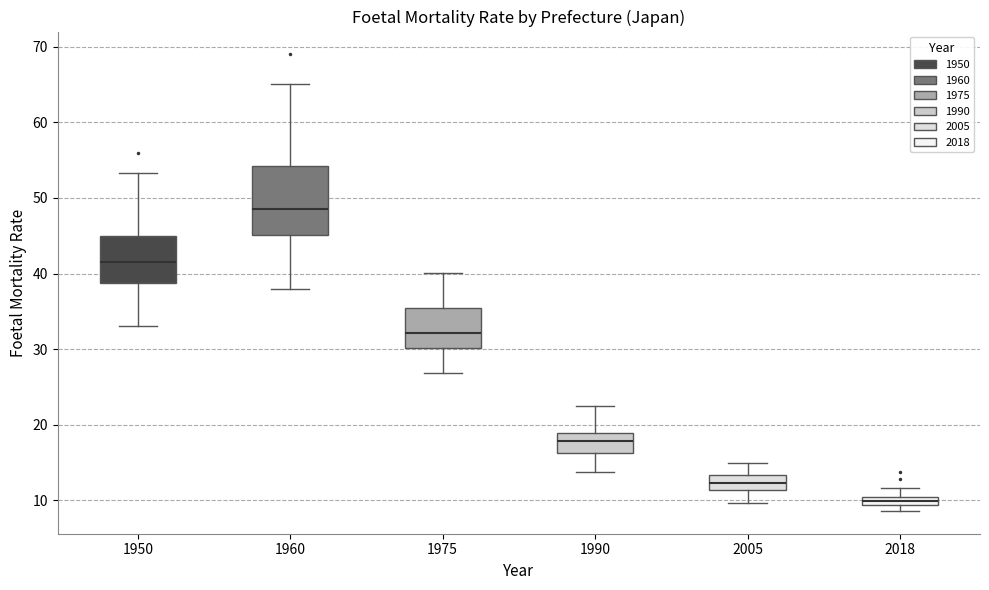

Where is the upper edge of the box at x = 2018 on the y-axis? The values are not printed on the chart, so give them approximately, as read against the axis.

10